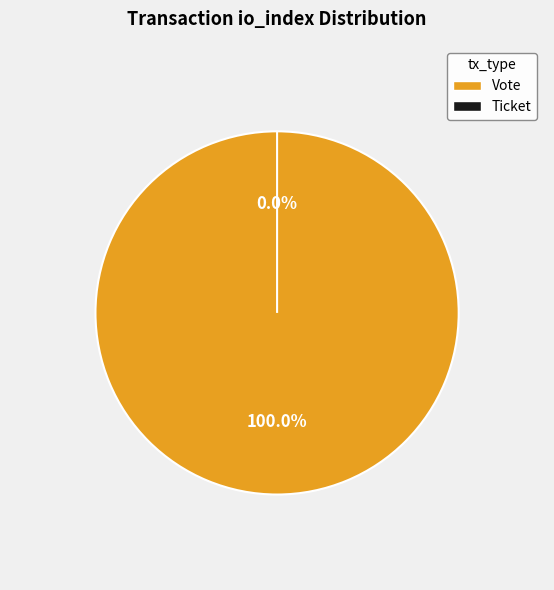

What is the smallest slice in the pie chart?

Ticket (io_index=0)